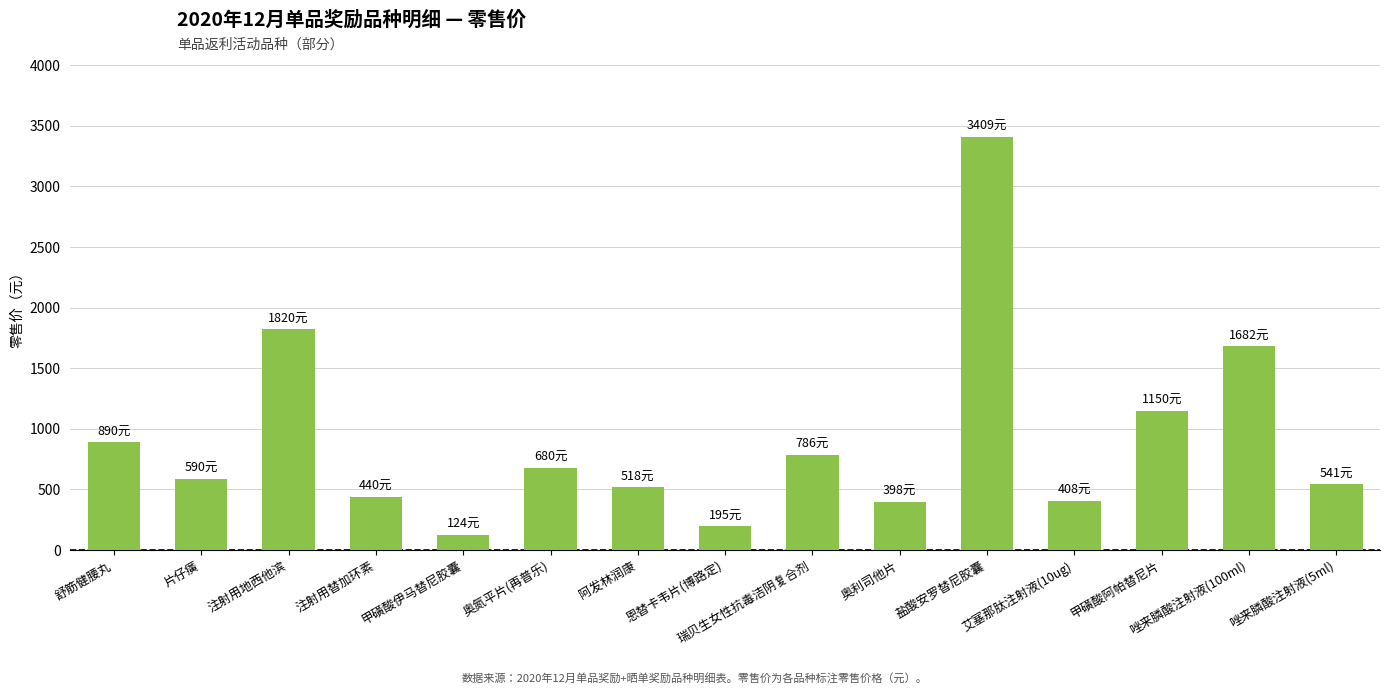

The chart shows a value of 815.3 at 唑来膦酸注射液(5ml). True or false?

False